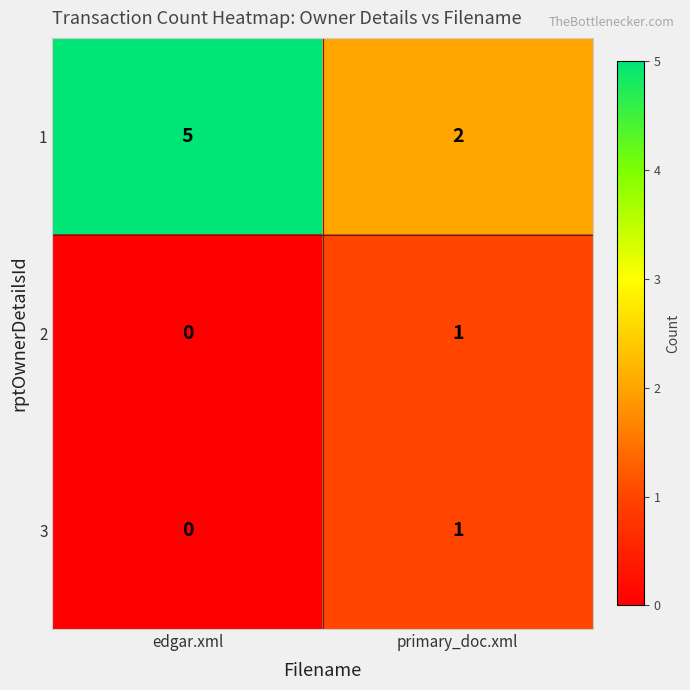

Between edgar.xml and primary_doc.xml, which series saw the biggest shift?

1